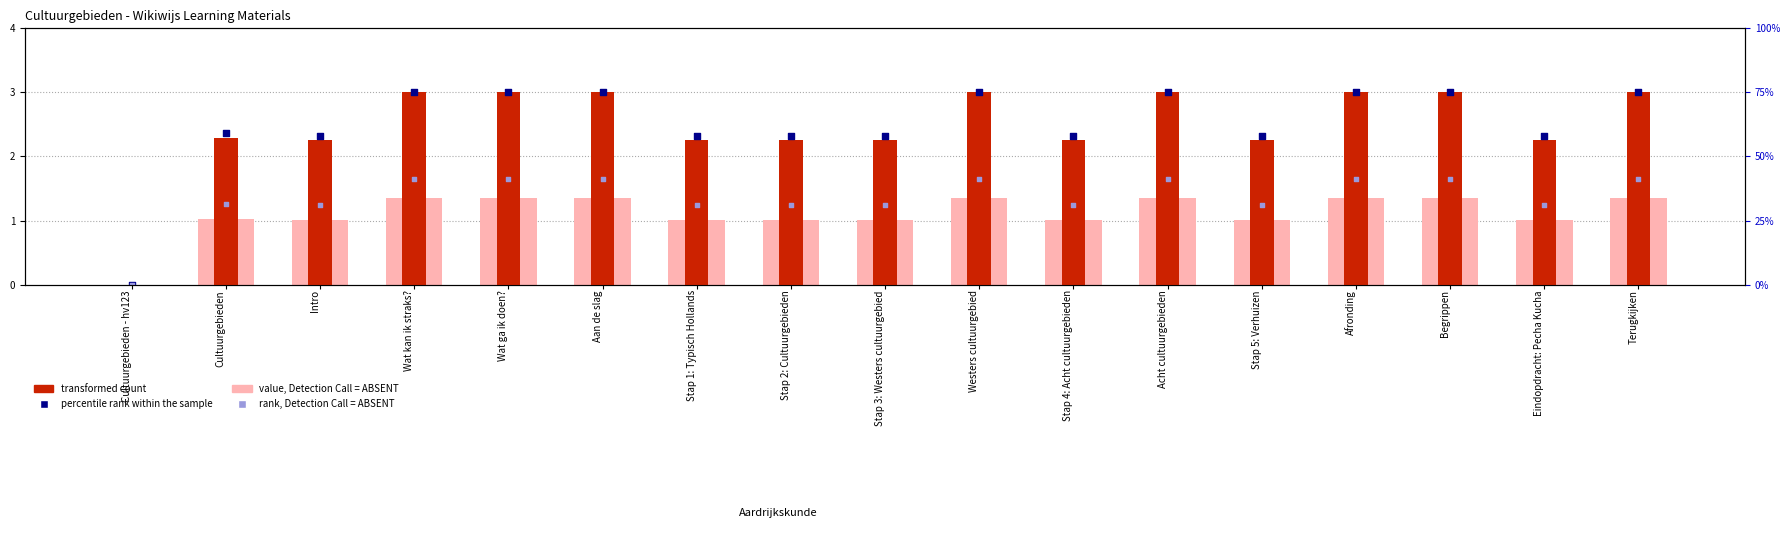

Is the value of percentile rank within the sample at Wat ga ik doen? greater than the value of value, Detection Call = ABSENT at Wat kan ik straks??

Yes